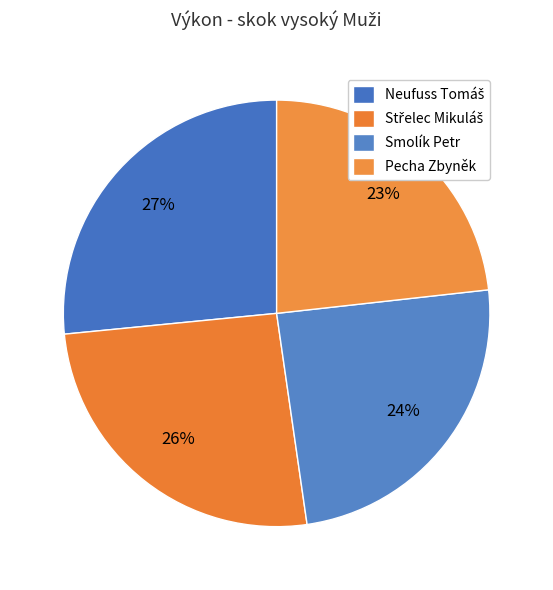

How many segments does this pie chart have?

4